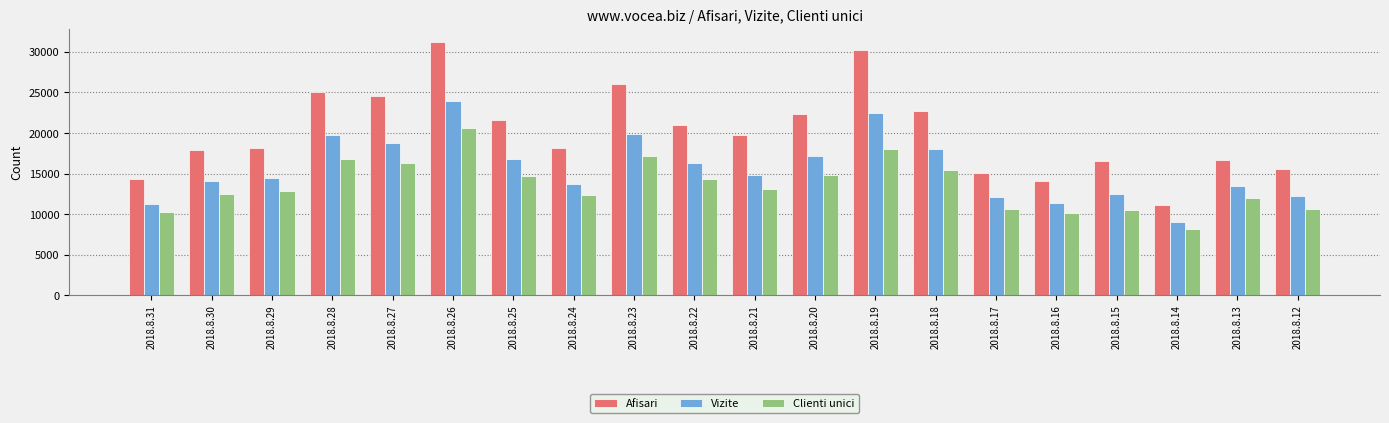

What is the difference between the Afisari values at 2018.8.28 and 2018.8.16?

10974